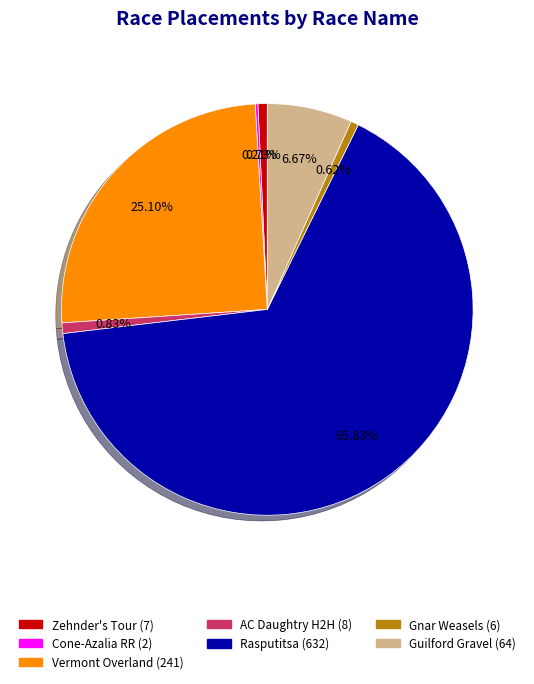

Is there any slice that represents more than half of the pie?

Yes